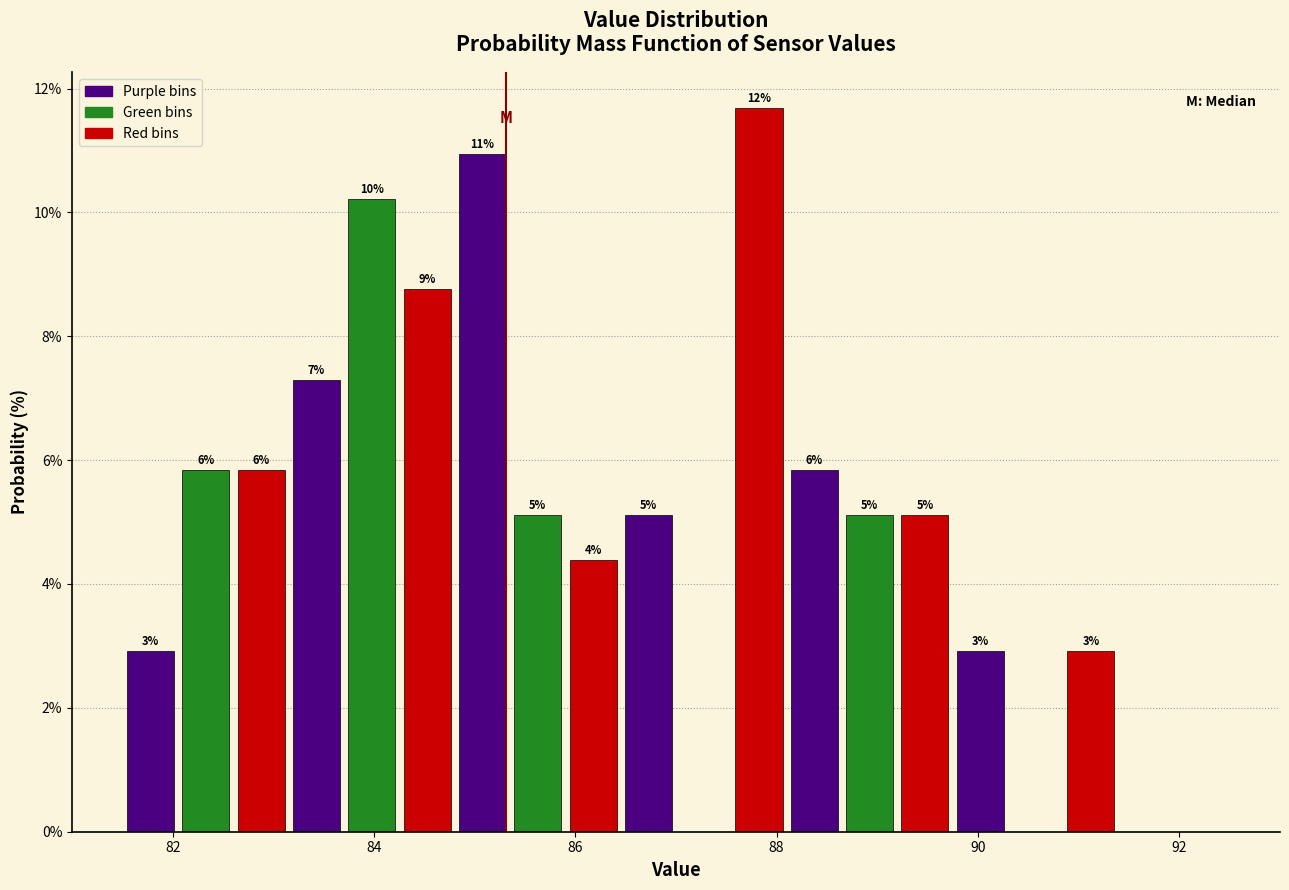

Read against the x-axis, roughly where is the centre of the tallest bar?

87.8